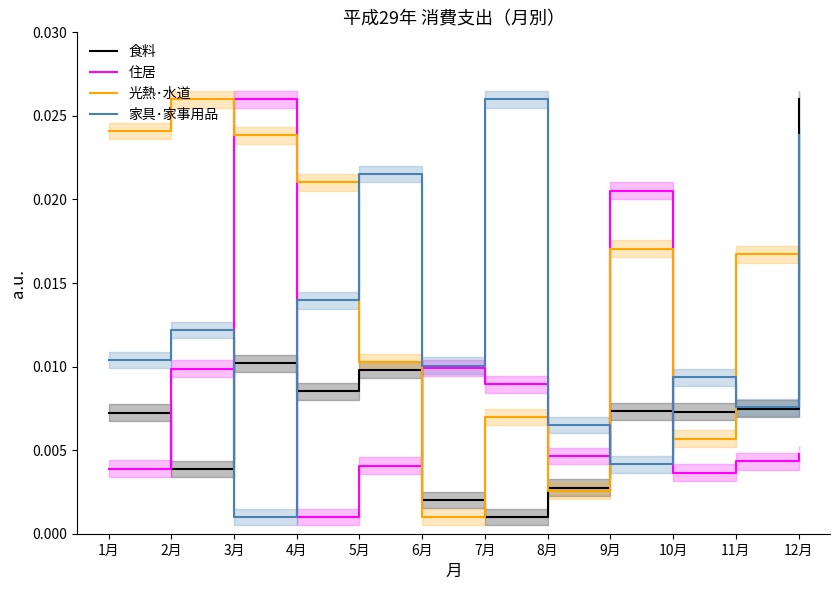

Which series has the largest range (max minus min)?

食料